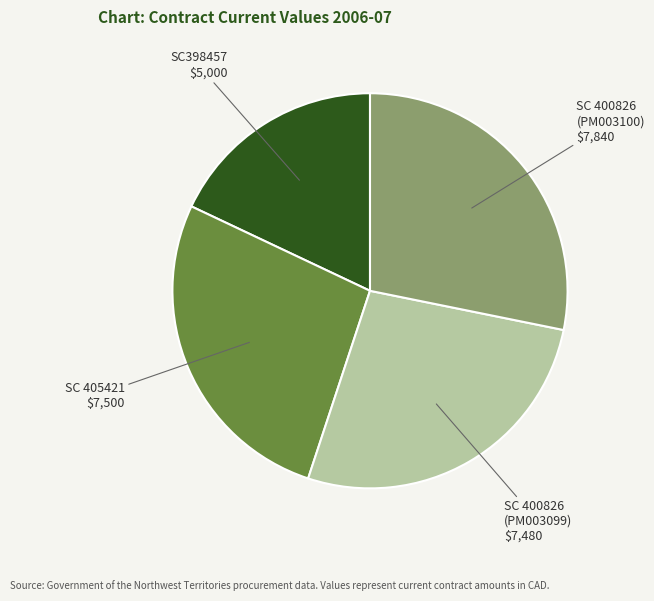

Combined, do SC 400826 (PM003099) and SC 405421 account for over 50%?

Yes